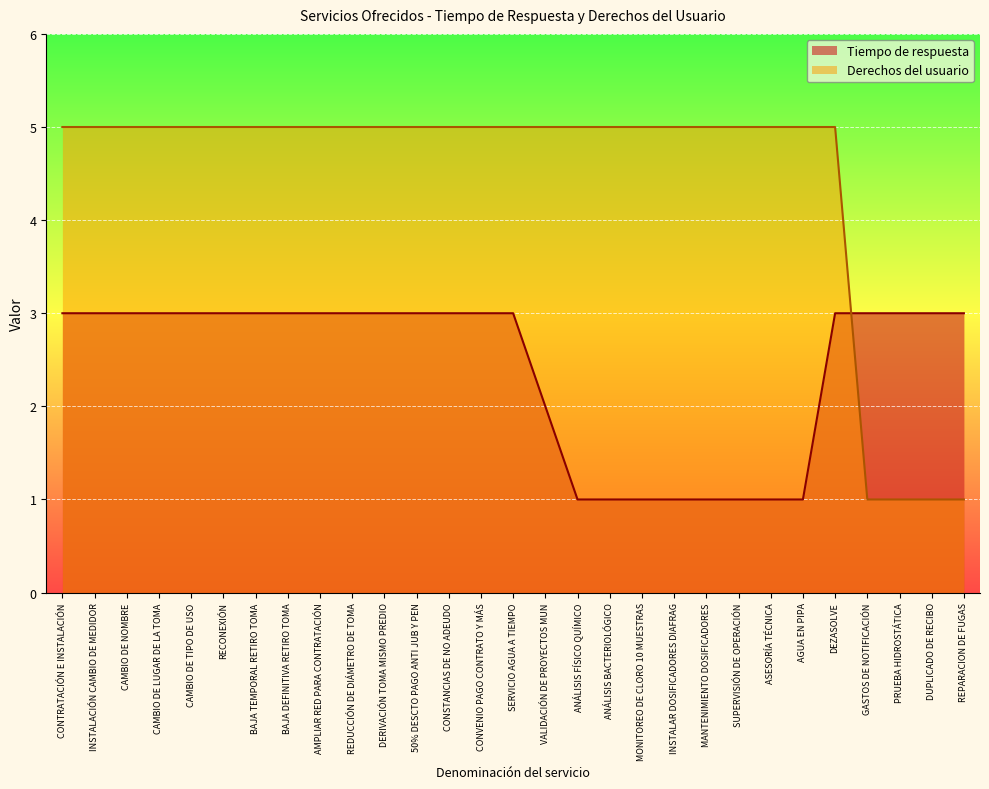

Which series changed the most between CAMBIO DE TIPO DE USO and CONVENIO PAGO CONTRATO Y MÁS?

Tiempo de respuesta